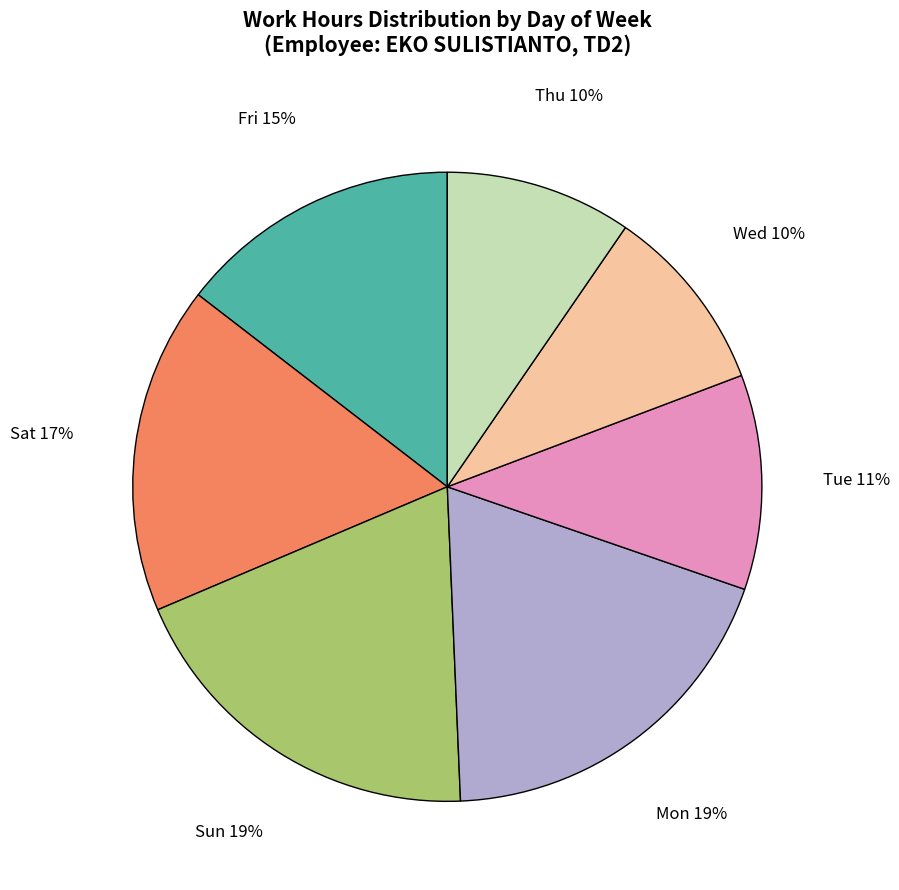

Do Mon and Sat together represent more than half of the pie?

No